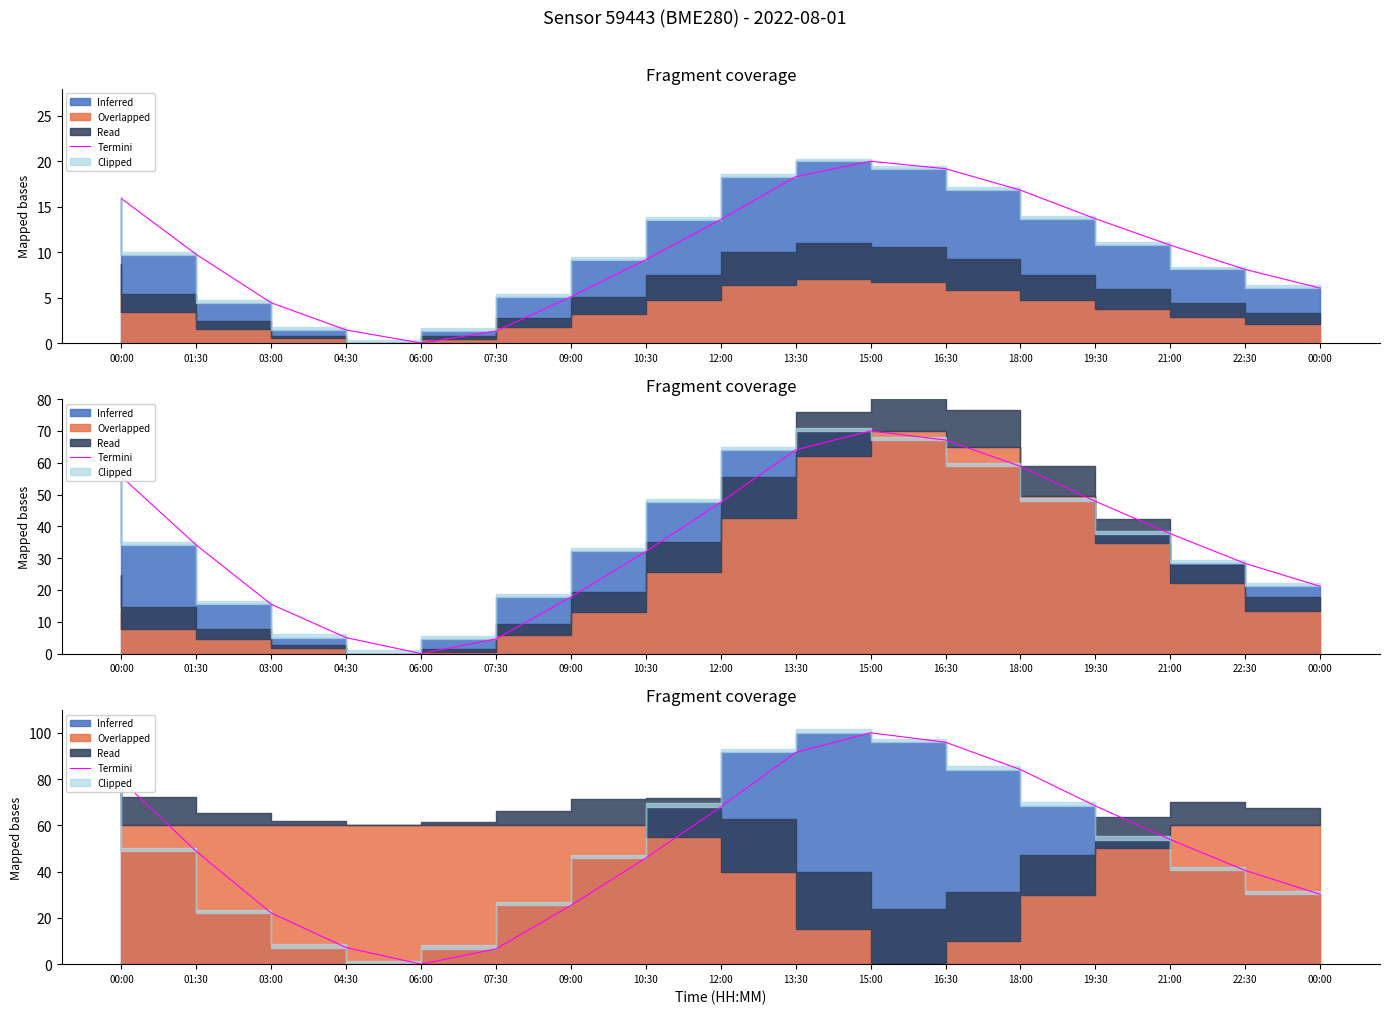

Reading left to right, list all the values displayed in this chart.

79.4	48.7	22.1	7.2	0.0	6.6	25.4	45.9	68.0	91.5	100.0	95.9	84.1	68.4	53.8	40.5	30.2